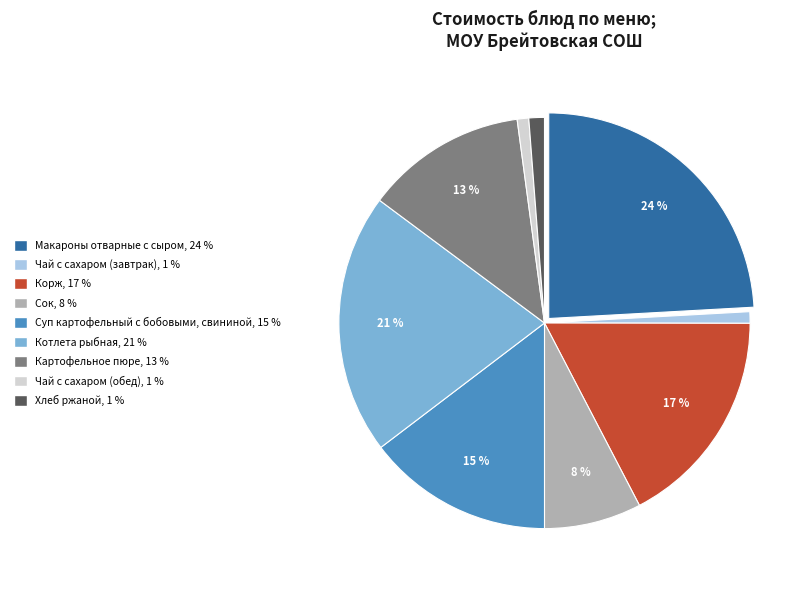

Is the sum of Корж and Котлета рыбная greater than half?

No